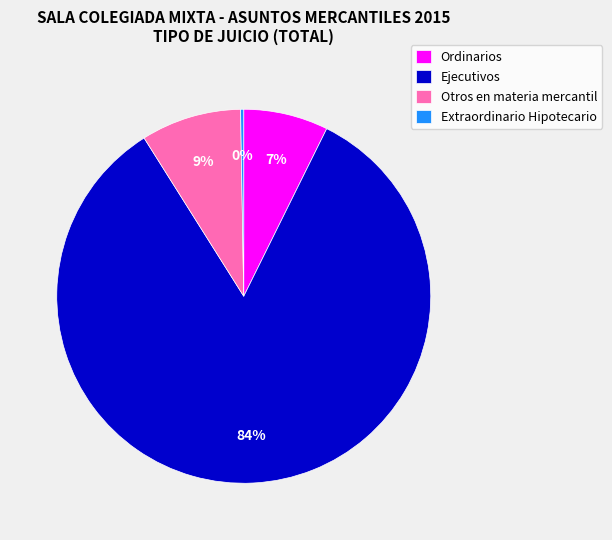

Is there a majority slice in this chart?

Yes